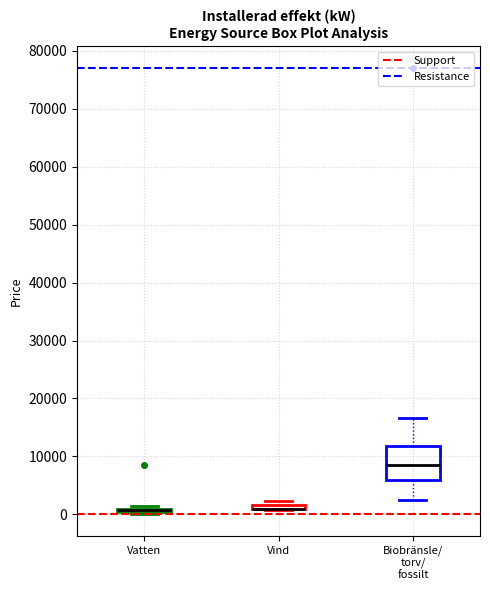

Comparing the boxes themselves (not the whiskers), which one is the tallest?

Biobränsle/ torv/ fossilt